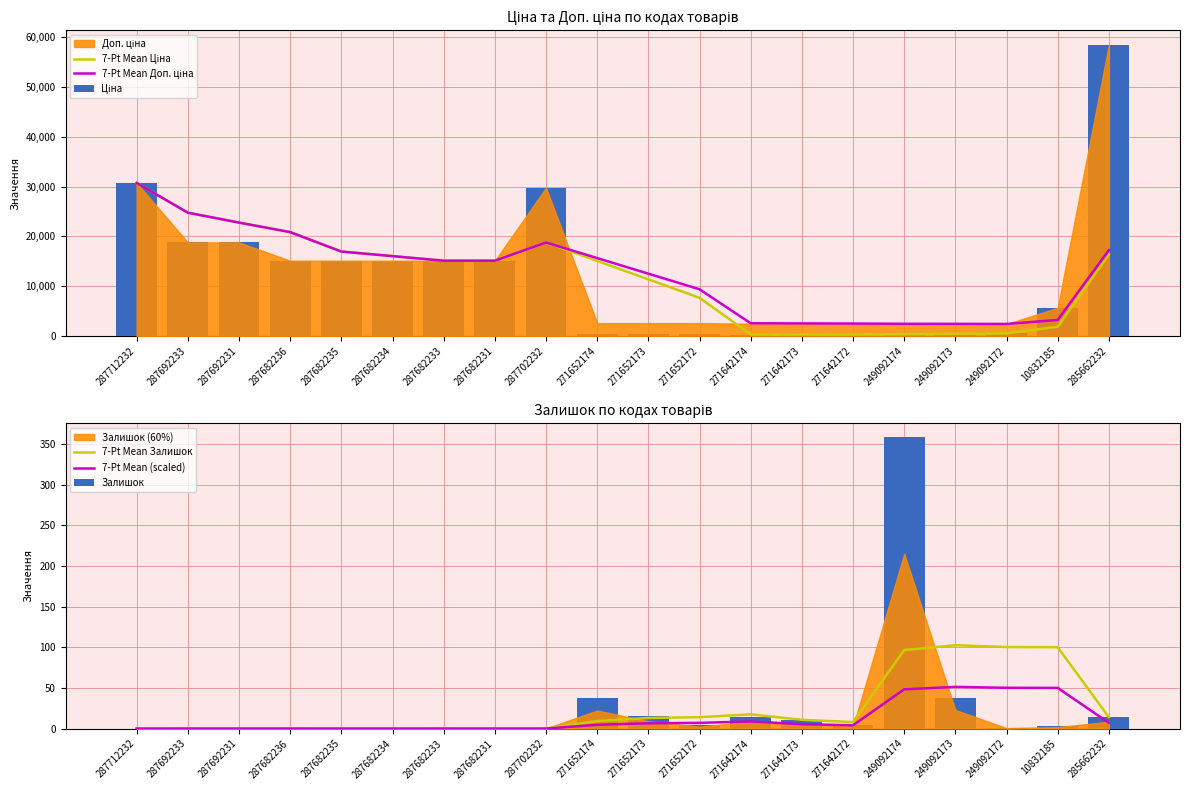

At which category does the chart reach its minimum across all series?

287712232